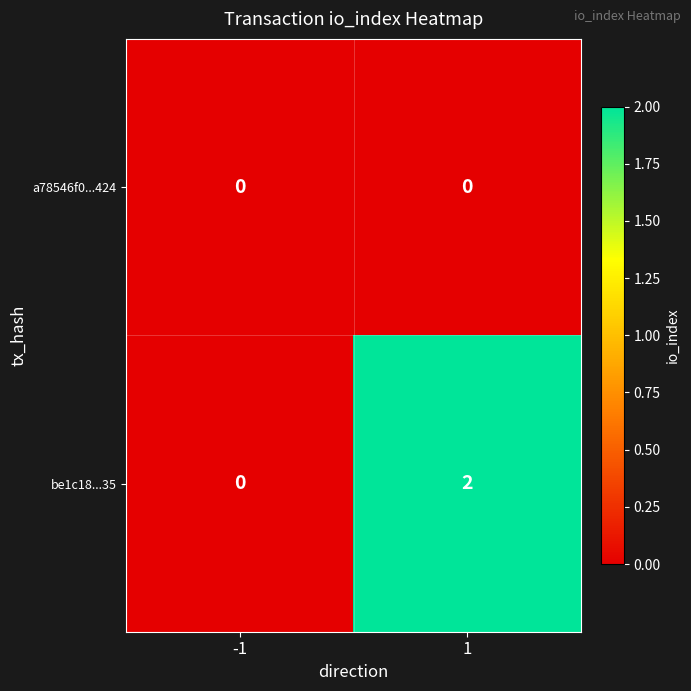

Reading left to right, transcribe all the data shown in this chart.

a78546f0...424: 0	0
be1c18...35: 0	2